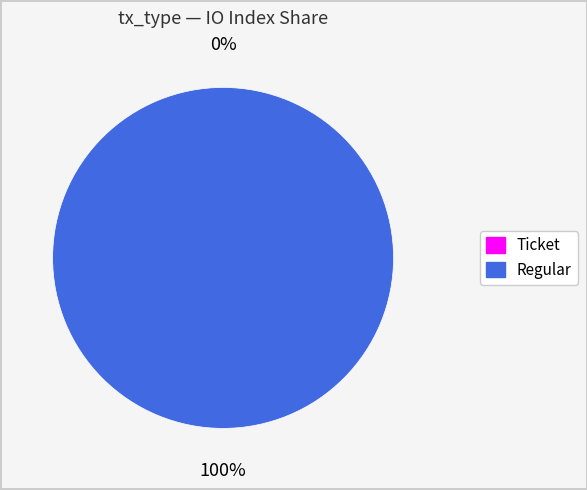

Which slice is the largest?

Regular